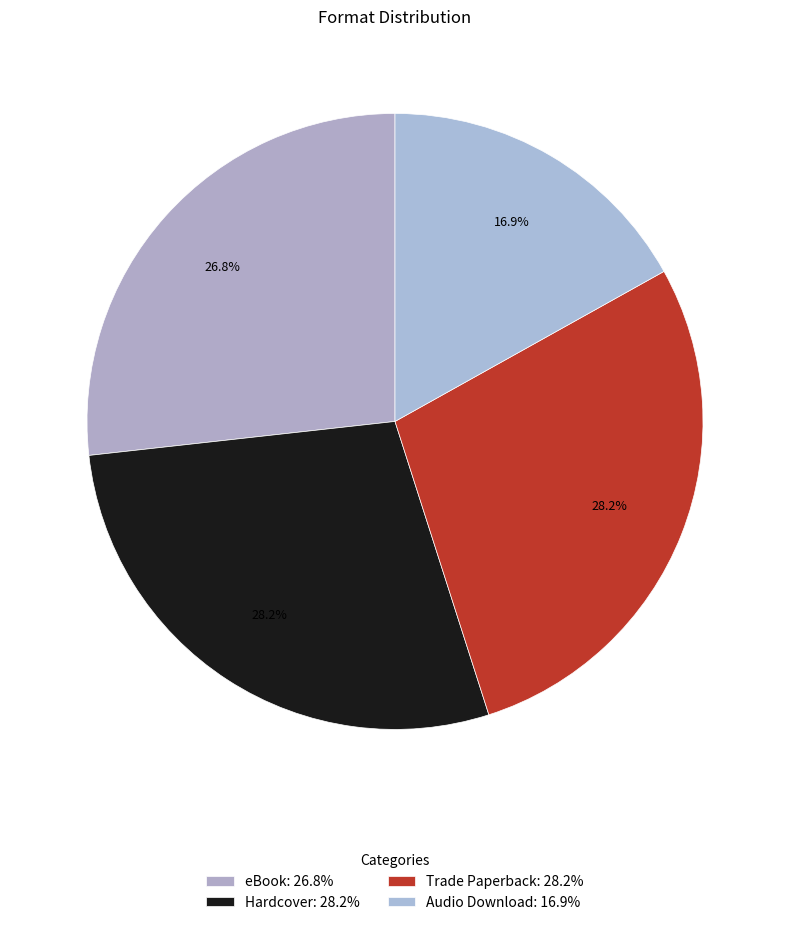

How many segments does this pie chart have?

4